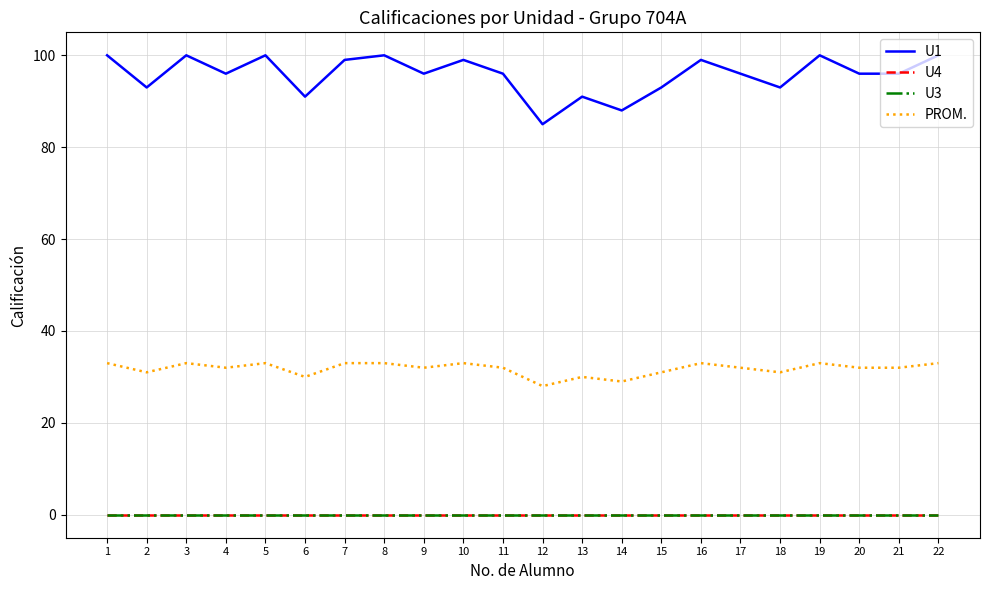

Does the chart have visible grid lines?

Yes